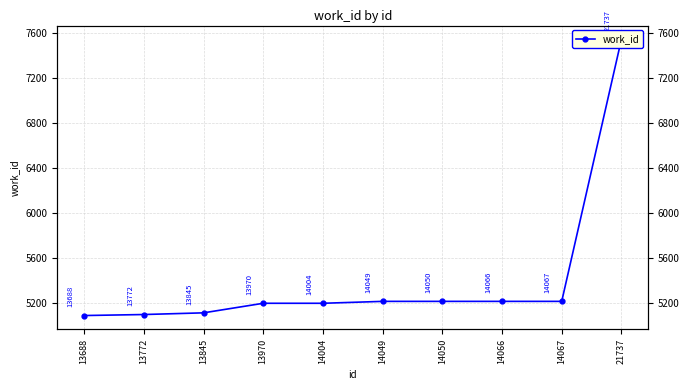

Which category has the highest value across all series?

21737